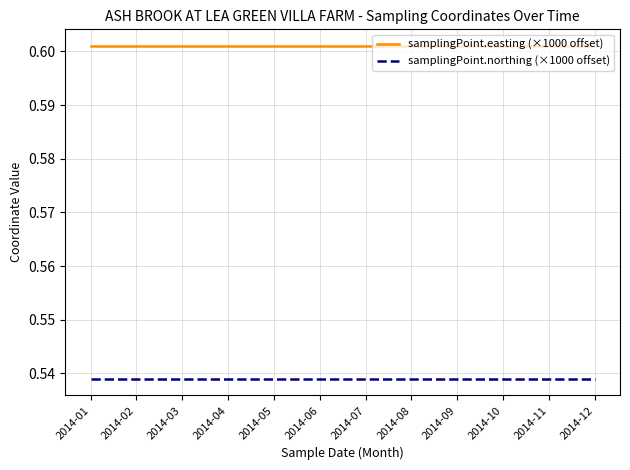

List the series in order of their peak value, lowest first.

samplingPoint.northing (×1000 offset), samplingPoint.easting (×1000 offset)